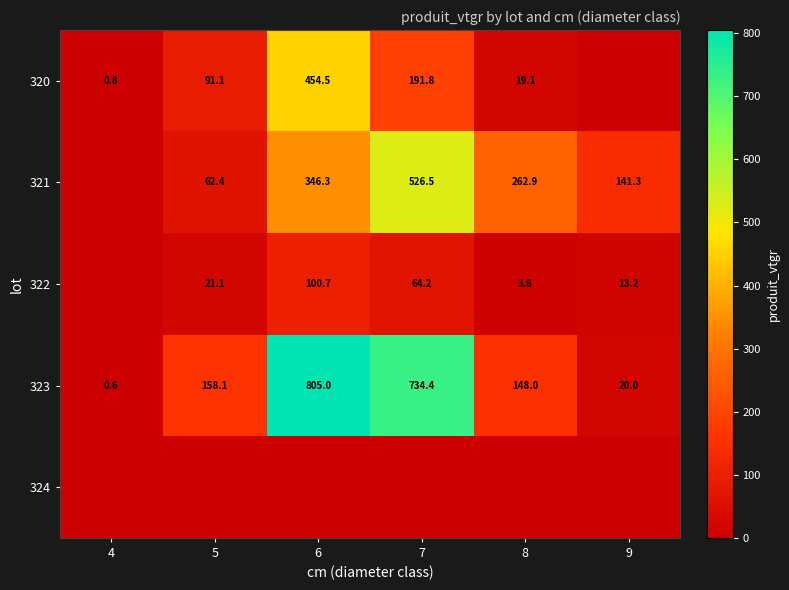

Which category has the lowest value across all series?

9